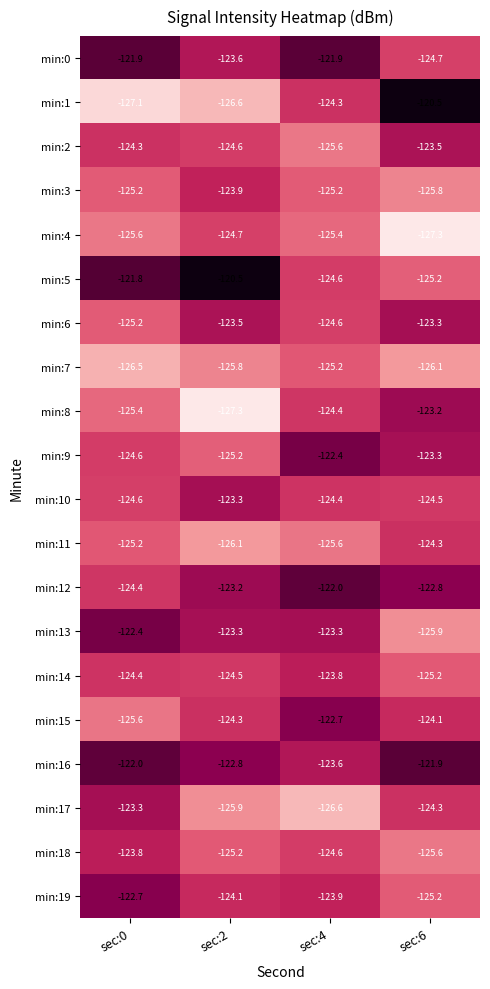

True or false: min:1 has a value of -203.4 at sec:0.

False